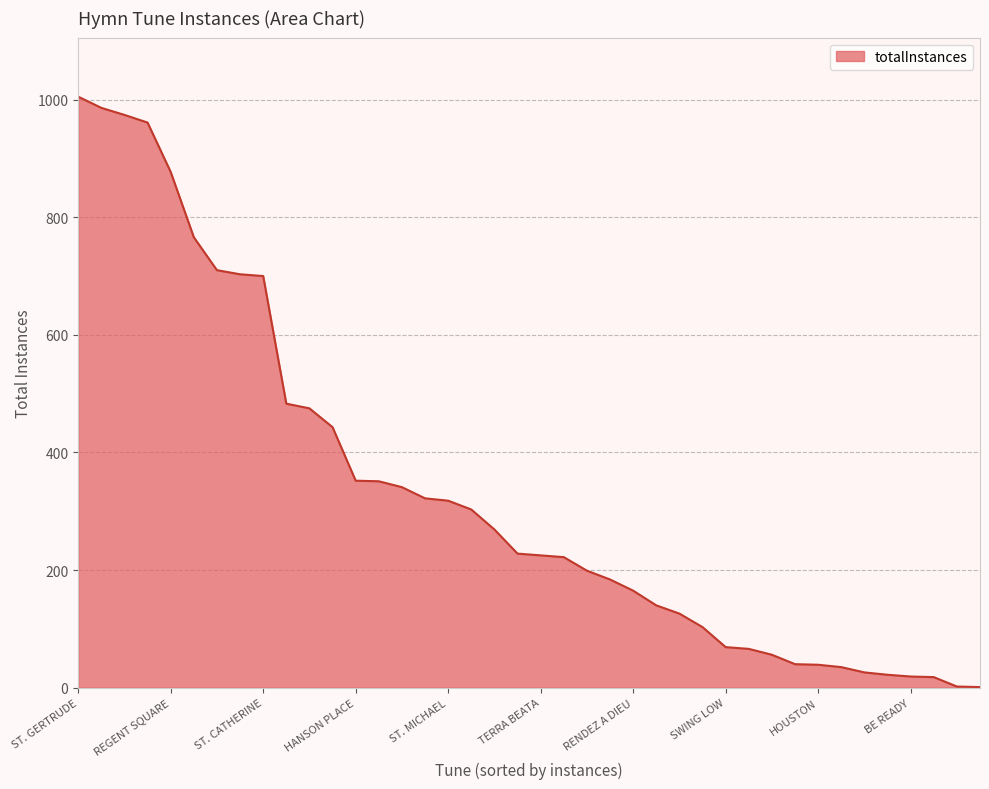

What is the maximum value shown in the chart?

1005